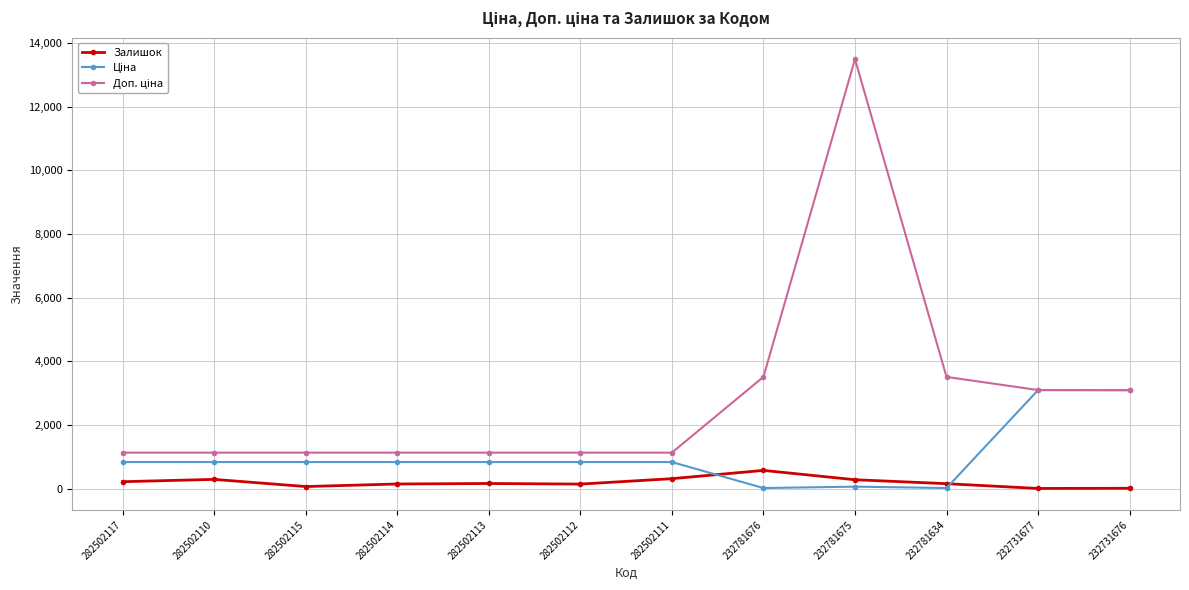

At which category is the sum across all series the highest?

232781675